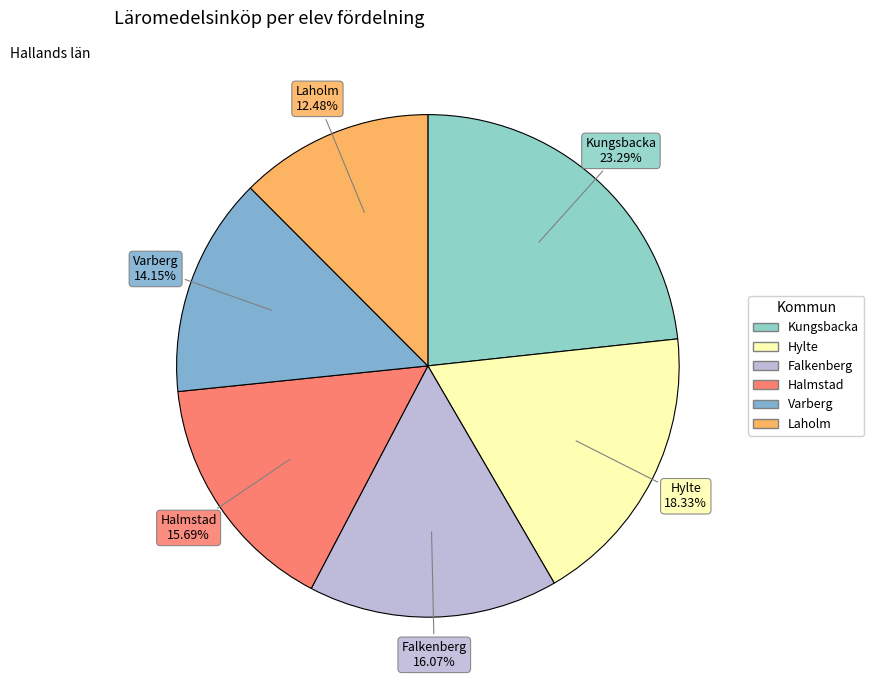

To the nearest percent, what percentage of the pie is Kungsbacka?

23%